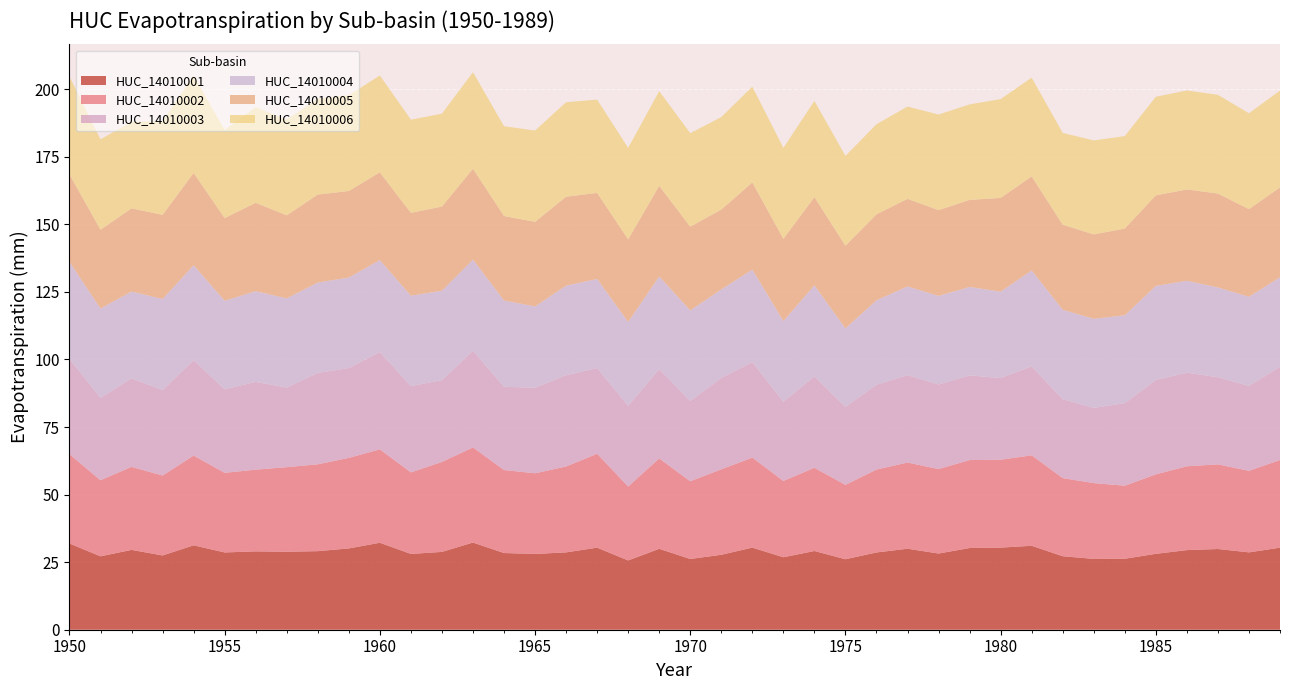

Reading left to right, list all the values displayed in this chart.

HUC_14010001: 31.9	27.2	29.5	27.5	31.2	28.6	29.0	28.8	29.1	30.1	32.2	28.0	28.8	32.3	28.4	28.0	28.6	30.4	25.6	29.9	26.2	27.7	30.4	26.8	29.1	26.1	28.6	30.0	28.2	30.2	30.4	31.1	27.2	26.2	26.3	28.1	29.5	29.9	28.6	30.4
HUC_14010002: 33.1	28.2	30.7	29.6	33.2	29.5	30.2	31.3	32.1	33.5	34.6	30.2	33.3	35.2	30.7	29.8	31.8	34.8	27.3	33.4	28.8	31.6	33.3	28.2	30.8	27.5	30.7	31.9	31.3	32.5	32.5	33.5	28.9	28.1	27.0	29.4	31.0	31.3	30.2	32.4
HUC_14010003: 35.3	30.5	32.8	31.6	35.3	30.9	32.5	29.4	33.8	33.2	36.0	31.9	30.3	35.8	30.8	31.6	33.8	31.7	29.9	33.0	29.7	33.8	35.3	29.3	33.8	28.8	31.4	32.3	31.3	31.3	30.2	32.9	29.2	27.8	30.6	34.9	34.6	32.2	31.4	34.5
HUC_14010004: 35.9	33.1	32.1	33.7	35.1	32.8	33.6	33.0	33.4	33.5	34.0	33.5	33.1	33.8	31.9	30.1	33.1	33.0	31.0	34.3	33.5	32.8	34.3	29.9	33.7	29.1	31.3	32.8	32.8	32.7	32.0	35.5	33.1	32.9	32.5	34.8	34.0	33.2	33.0	33.1
HUC_14010005: 32.4	29.2	30.8	31.1	34.1	30.6	32.7	30.7	32.5	32.0	32.5	30.7	31.1	33.6	31.2	31.3	32.9	31.8	30.6	33.5	31.0	29.5	32.3	30.4	32.7	30.6	31.8	32.4	31.7	32.2	34.7	34.8	31.5	31.2	32.1	33.5	33.8	34.8	32.4	33.3
HUC_14010006: 36.2	33.4	32.0	34.6	36.1	32.6	35.4	35.4	35.5	35.4	35.8	34.5	34.4	35.7	33.2	33.8	35.0	34.5	33.8	35.0	34.6	34.2	35.4	33.6	35.6	33.2	33.4	34.2	35.4	35.3	36.6	36.5	34.0	34.8	34.2	36.5	36.6	36.5	35.5	35.8